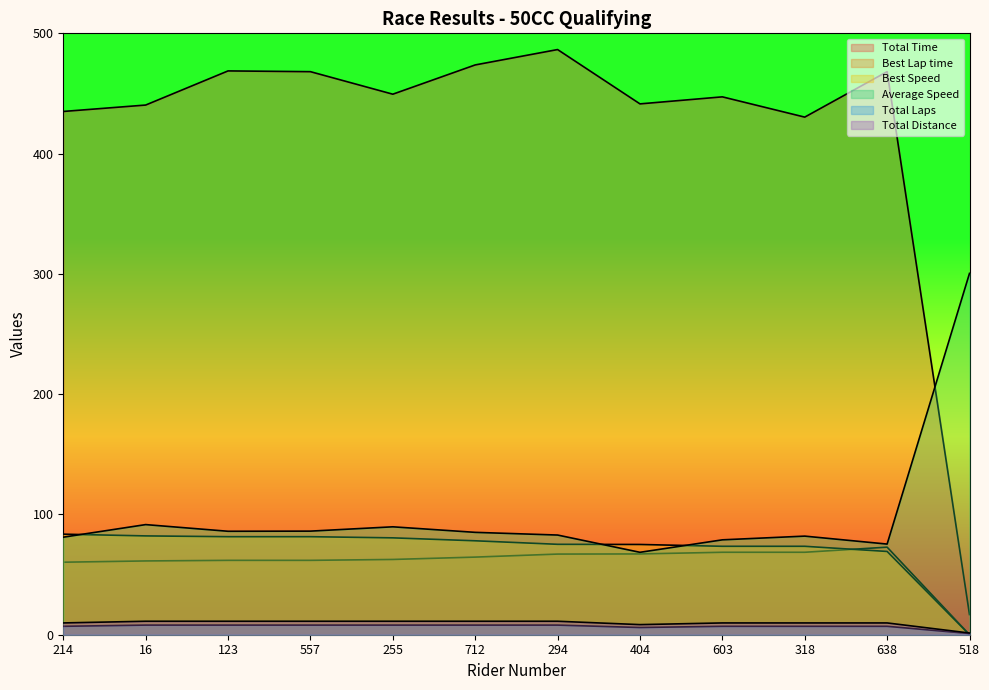

True or false: Total Time and Best Speed intersect in this chart.

False